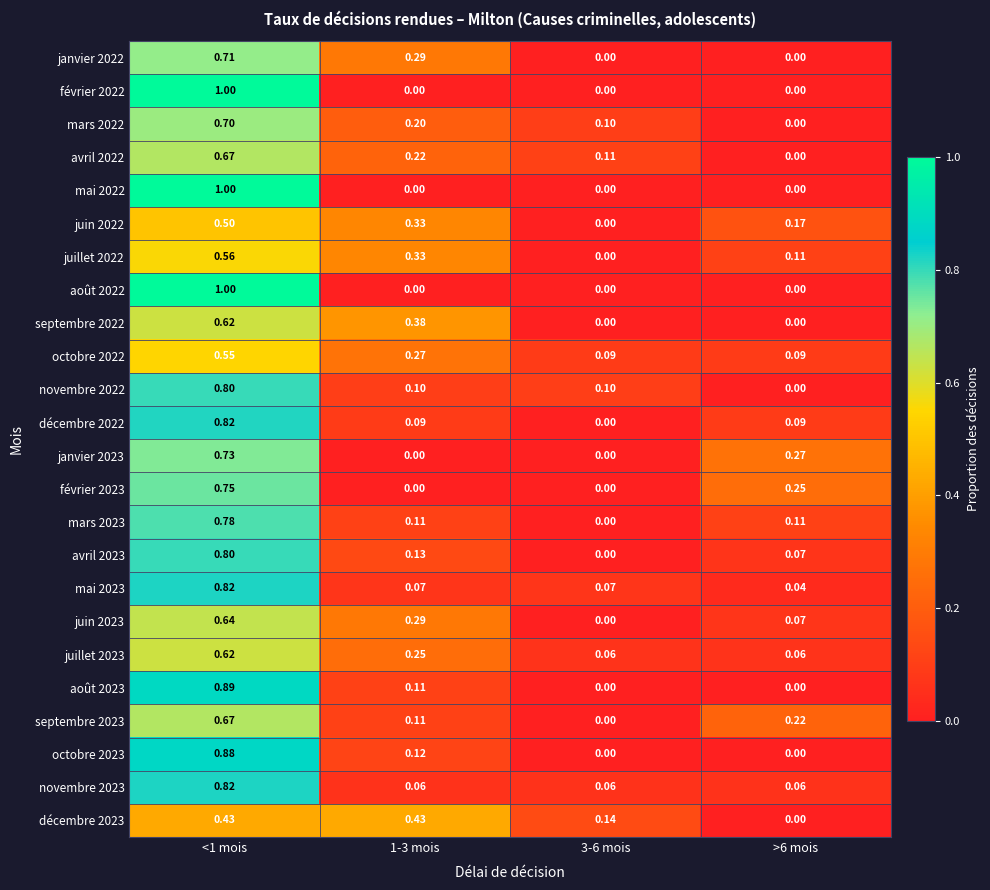

Is the value of octobre 2022 at 3-6 mois greater than the value of avril 2023 at 1-3 mois?

No